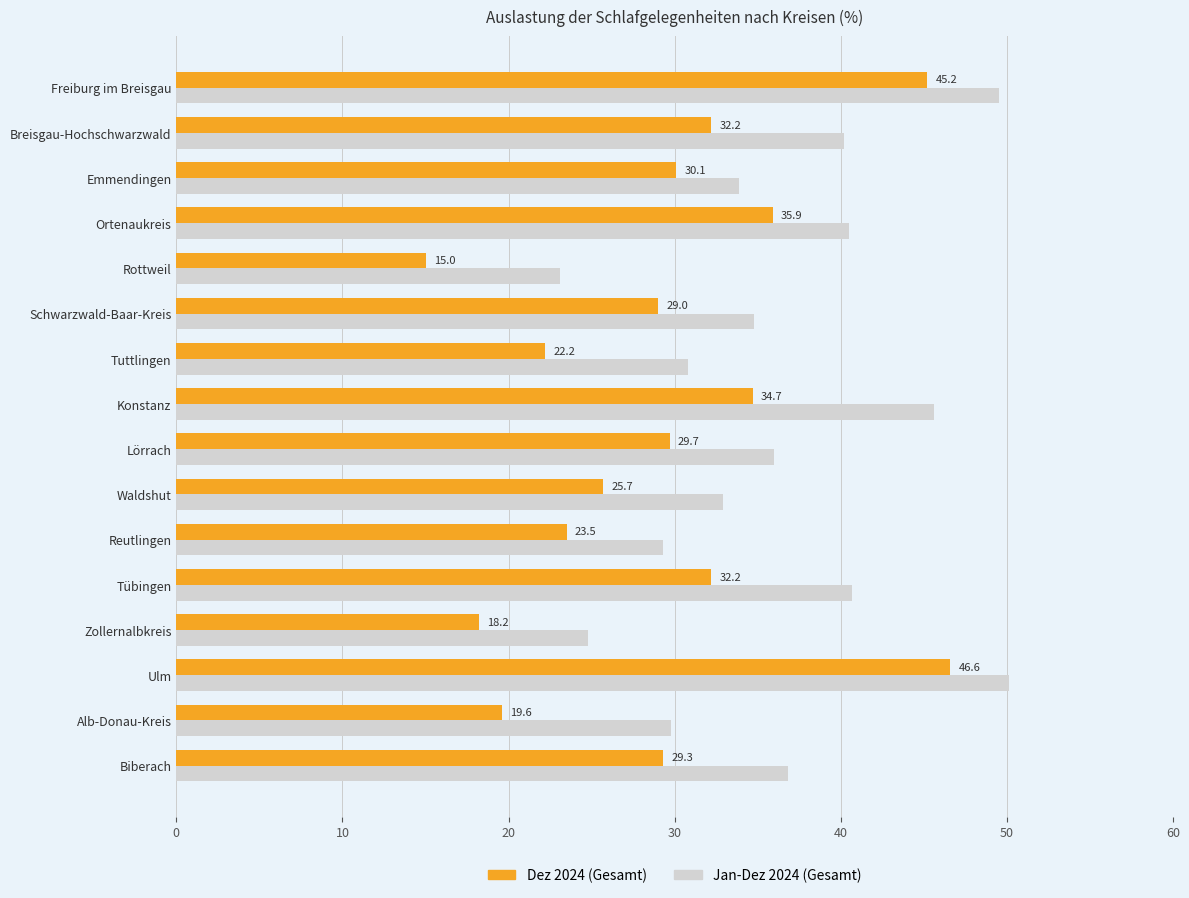

At which category is the sum across all series the highest?

Ulm